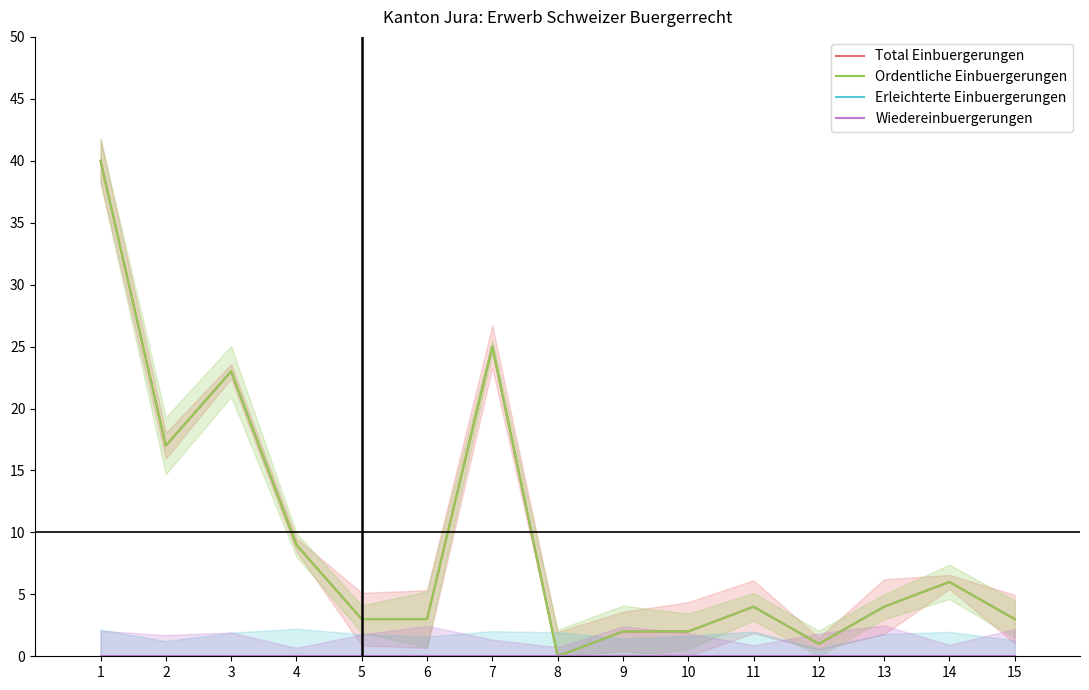

What is the difference between the maximum and minimum values in the Ordentliche Einbuergerungen series?

40